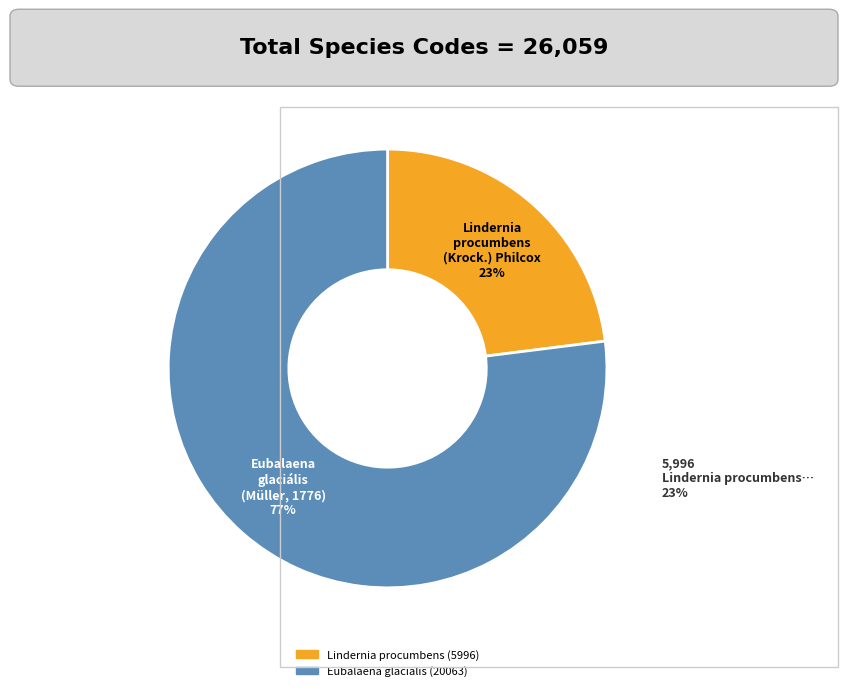

Does any single category account for the majority?

Yes